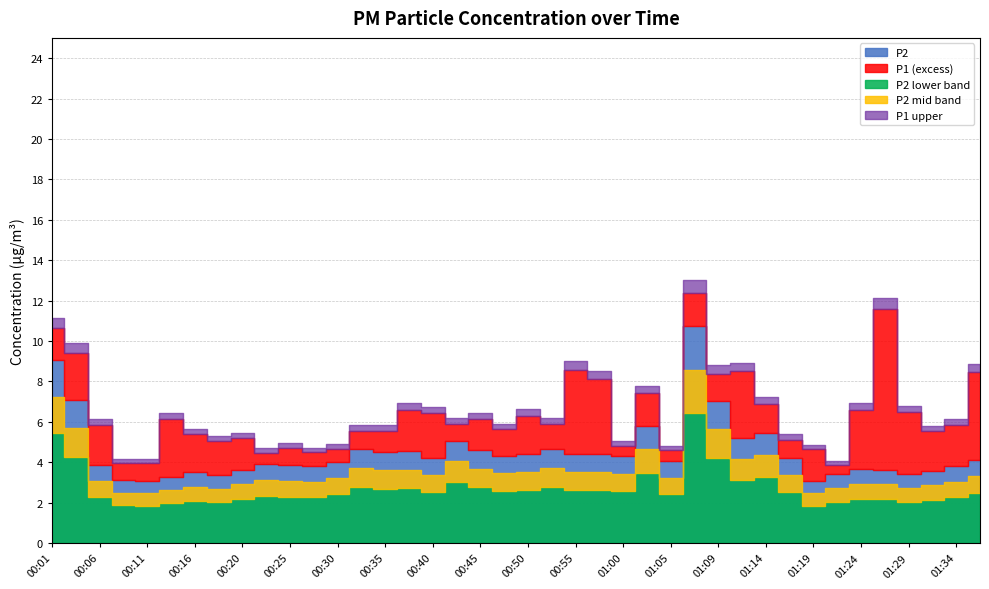

List the labels in order of P2 value, smallest first.

00:11, 01:19, 00:08, 00:13, 00:18, 01:22, 01:29, 00:16, 01:31, 00:20, 01:26, 01:24, 00:28, 01:34, 00:06, 00:25, 00:23, 00:30, 01:05, 01:36, 00:40, 01:17, 01:00, 00:47, 00:50, 00:55, 00:57, 00:35, 00:38, 00:45, 00:33, 00:52, 00:42, 01:12, 01:14, 01:02, 01:09, 00:03, 00:01, 01:07